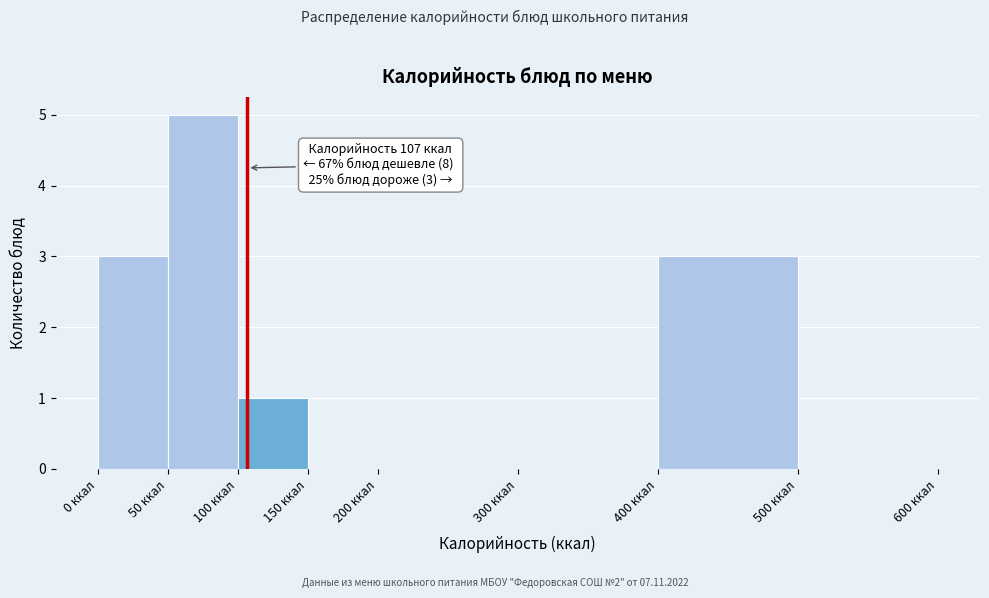

Over which range of the x-axis is the bar tallest?

50 to 100